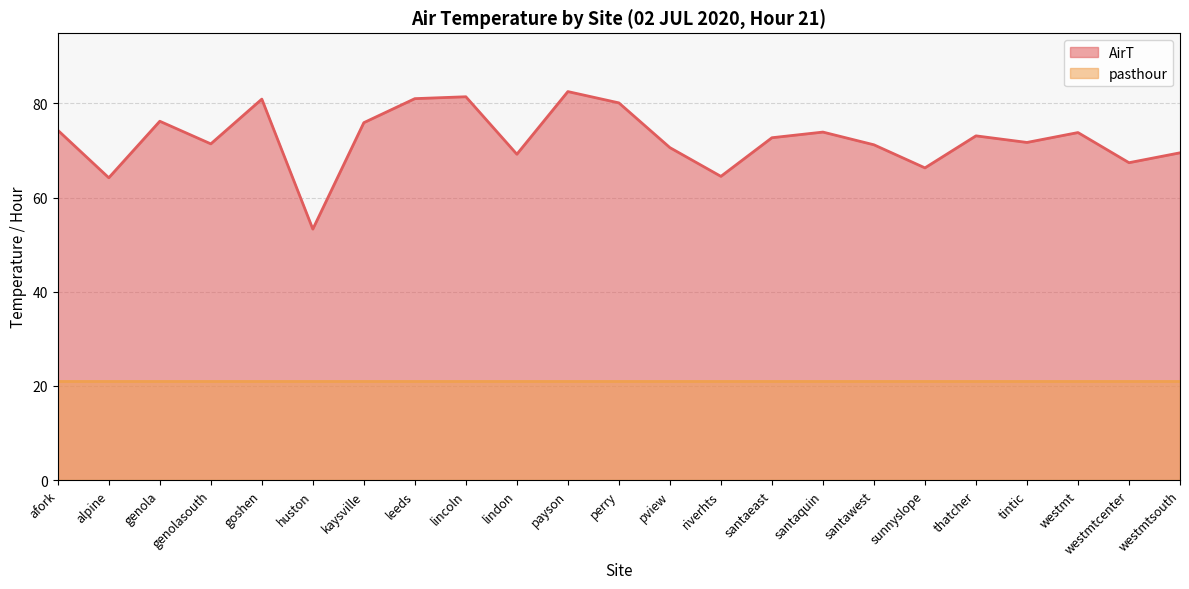

Is it true that the value at westmt is 73.8?

True